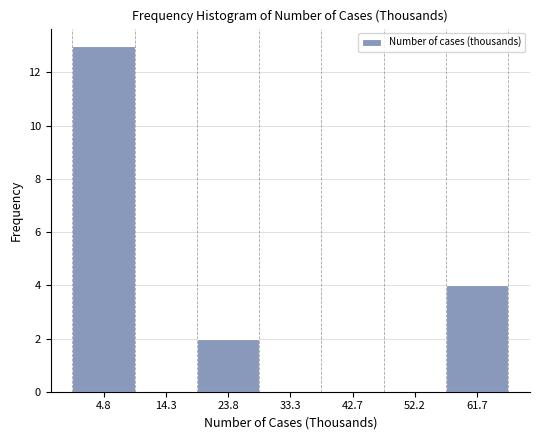

Reading left to right, list every bar in this chart as the range it spans on the x-axis followed by its height. Neither the bar edges nor the heights are printed on the chart, so give them approximately, as read against the axes.

0 to 10: 13
10 to 19: 0
19 to 29: 2
29 to 38: 0
38 to 47: 0
47 to 57: 0
57 to 66: 4